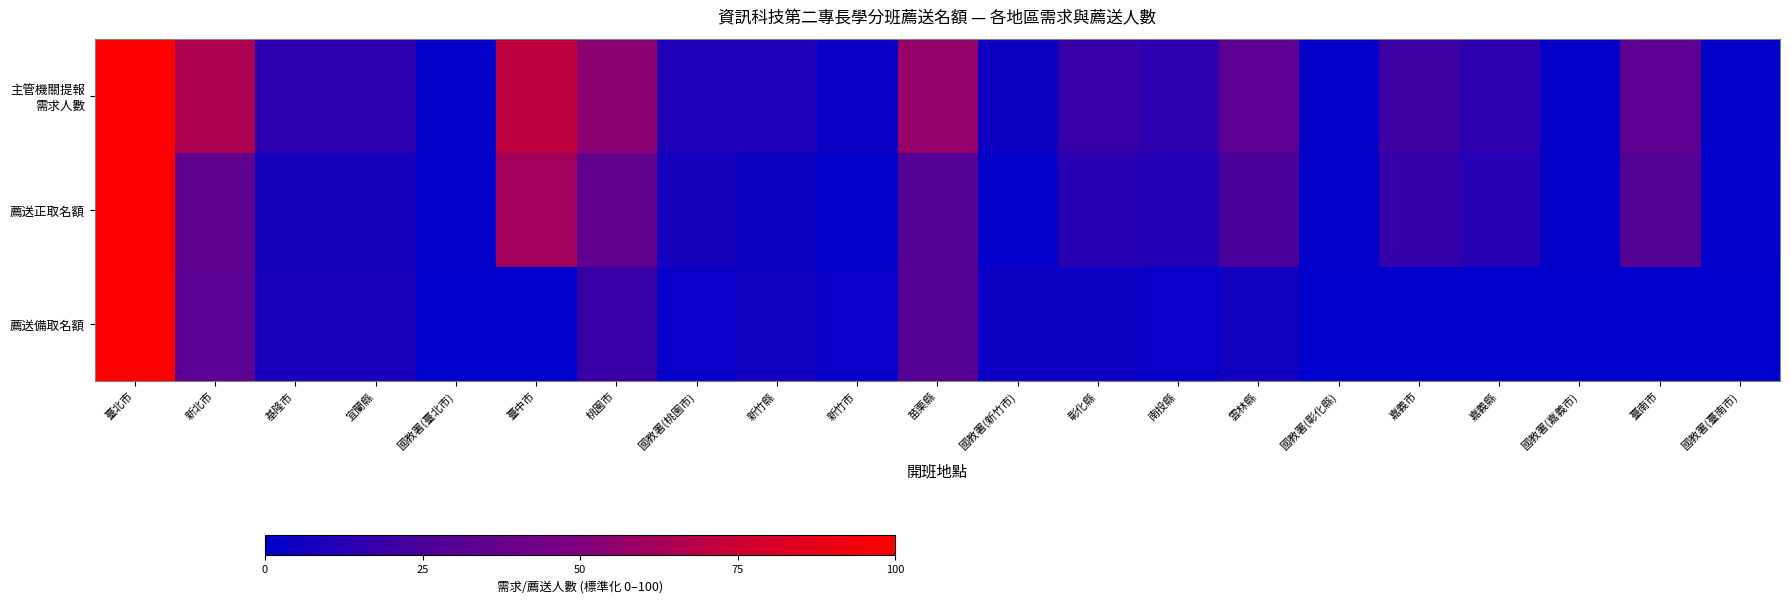

List the series in order of their overall mean, highest first.

主管機關提報 需求人數, 薦送正取名額, 薦送備取名額